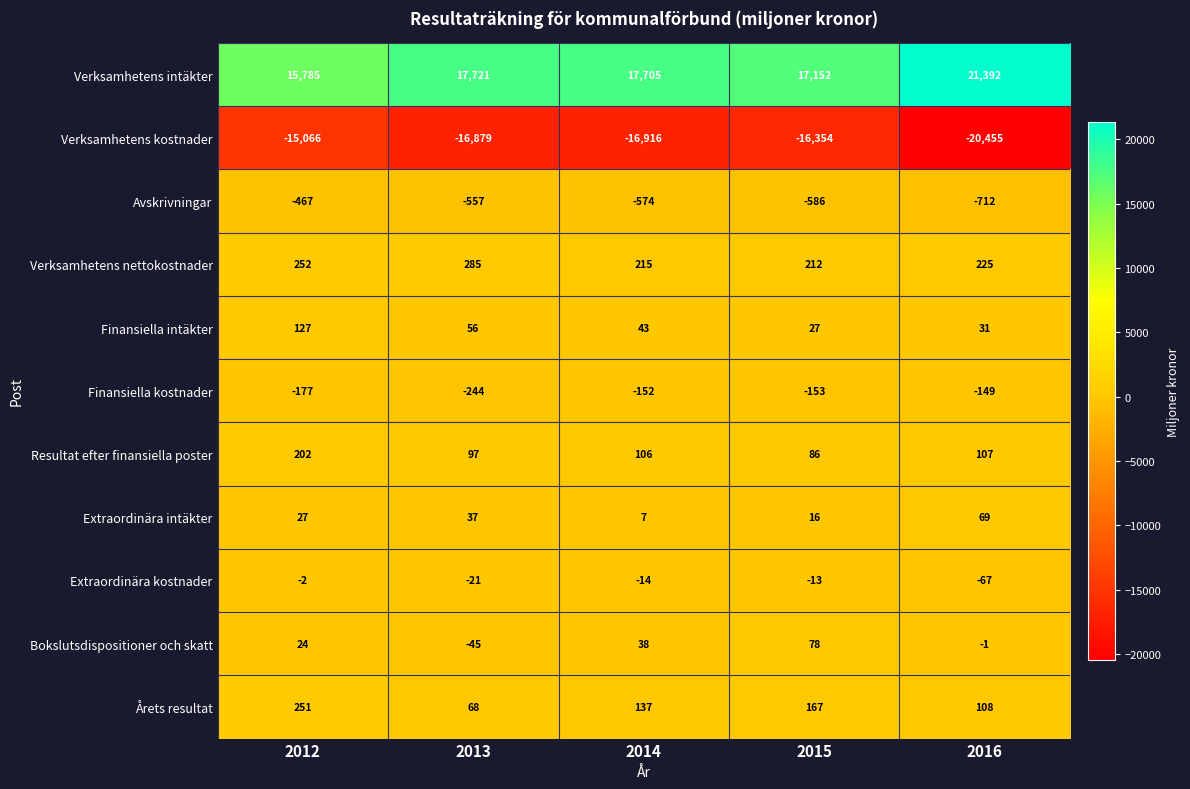

At 2013, list the series in order from smallest to largest.

Verksamhetens kostnader, Avskrivningar, Finansiella kostnader, Bokslutsdispositioner och skatt, Extraordinära kostnader, Extraordinära intäkter, Finansiella intäkter, Årets resultat, Resultat efter finansiella poster, Verksamhetens nettokostnader, Verksamhetens intäkter